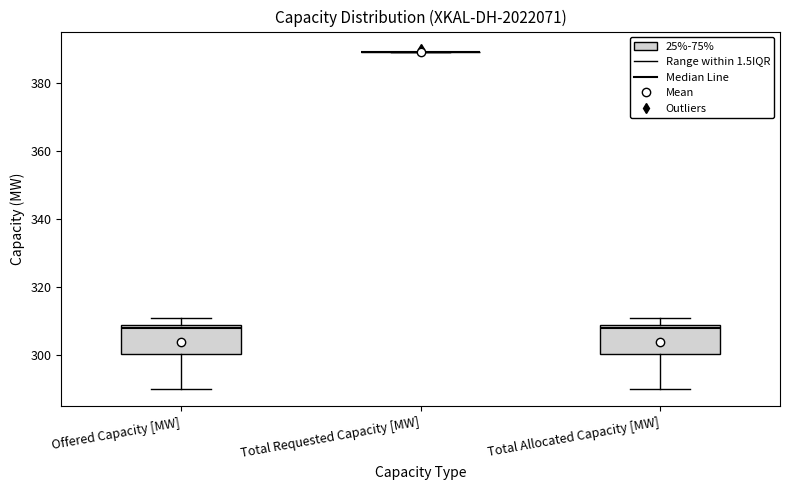

Reading left to right, transcribe this box plot: for each box, give where its median line is, the range the box spans, and where its two whiskers end, as read against the y-axis. The values are not printed on the chart, so give them approximately, as read against the axis.

Offered Capacity [MW]: median 308, box 300 to 310, whiskers 290 to 312
Total Requested Capacity [MW]: box collapsed to a line at 390, whiskers 390 to 390
Total Allocated Capacity [MW]: median 308, box 300 to 310, whiskers 290 to 312